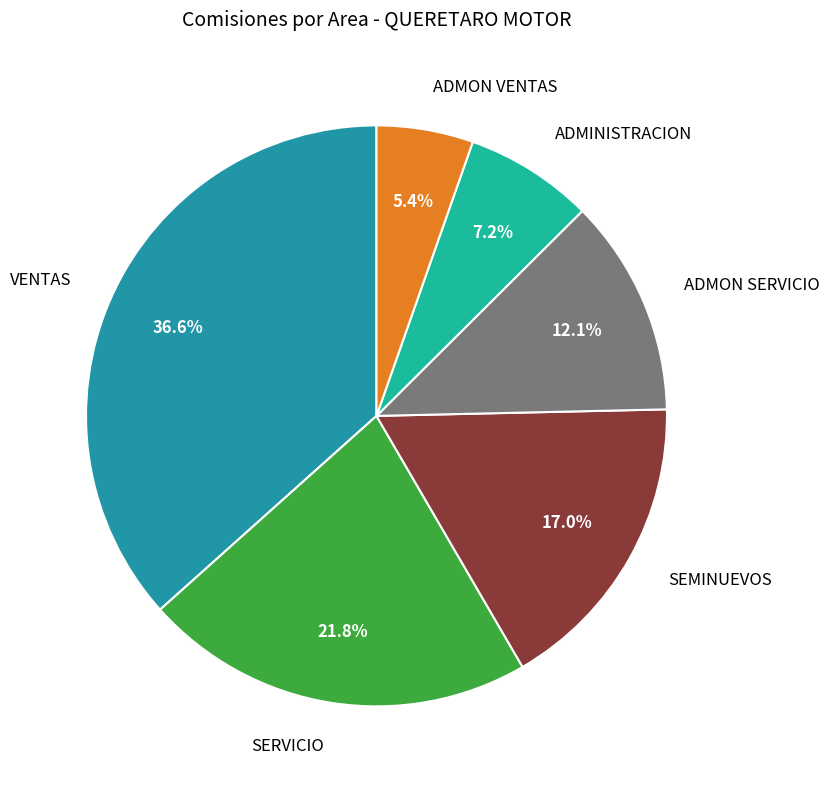

To the nearest percent, what is the difference between the SERVICIO and ADMON VENTAS slice percentages?

16%